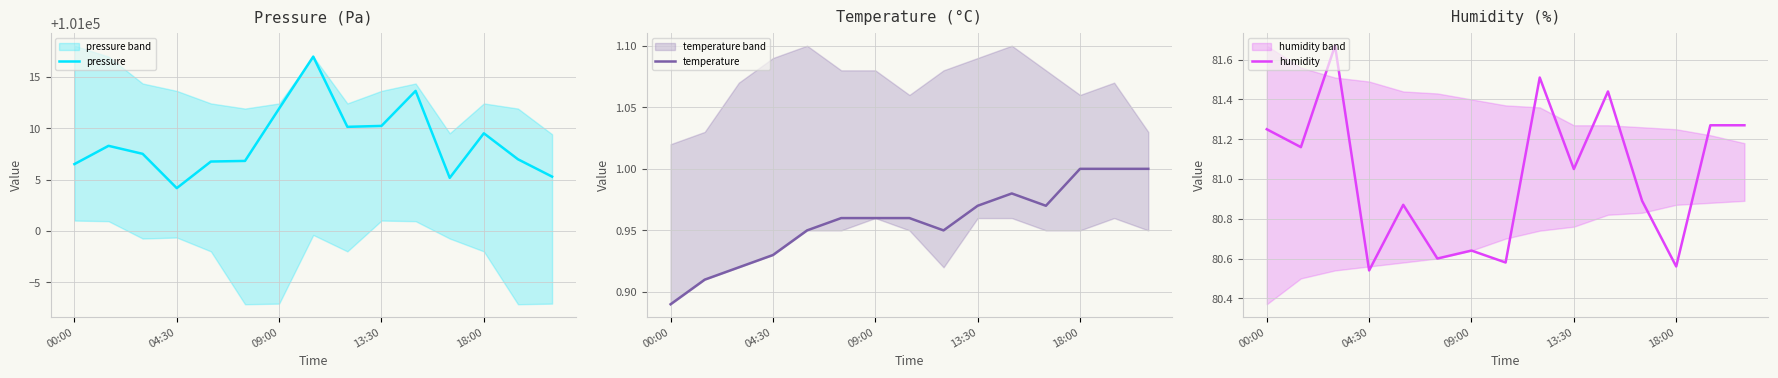

What position from the left is 10?

11